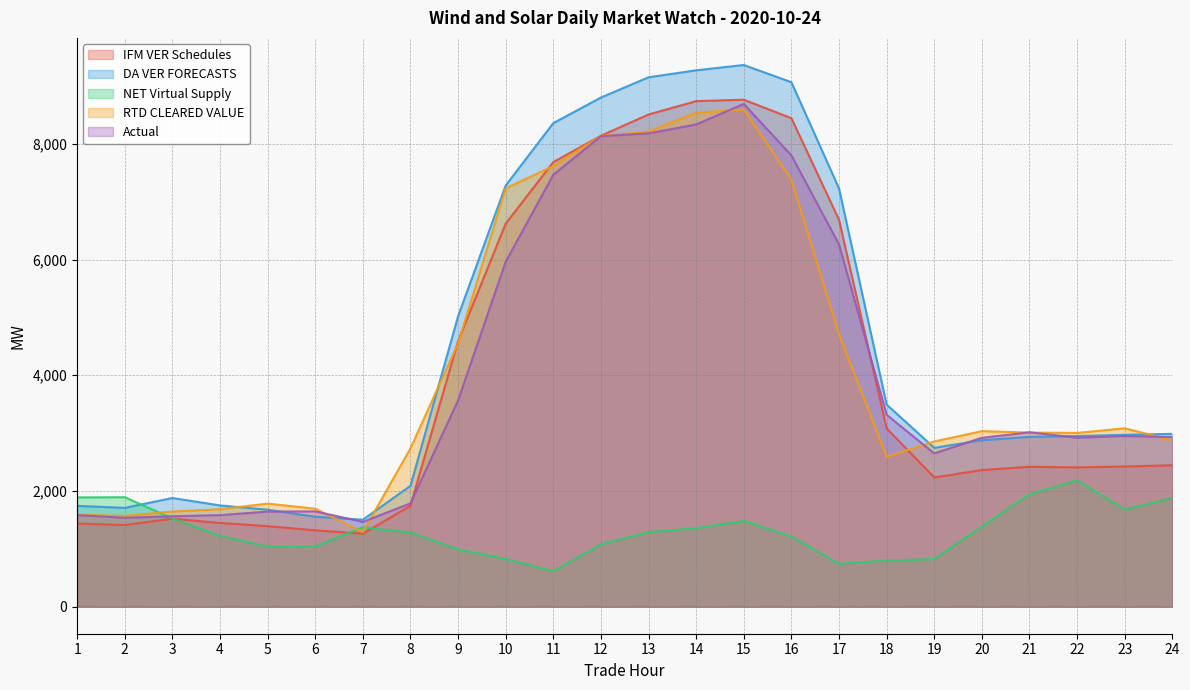

Where is RTD CLEARED VALUE nearest to the value 4941?

17